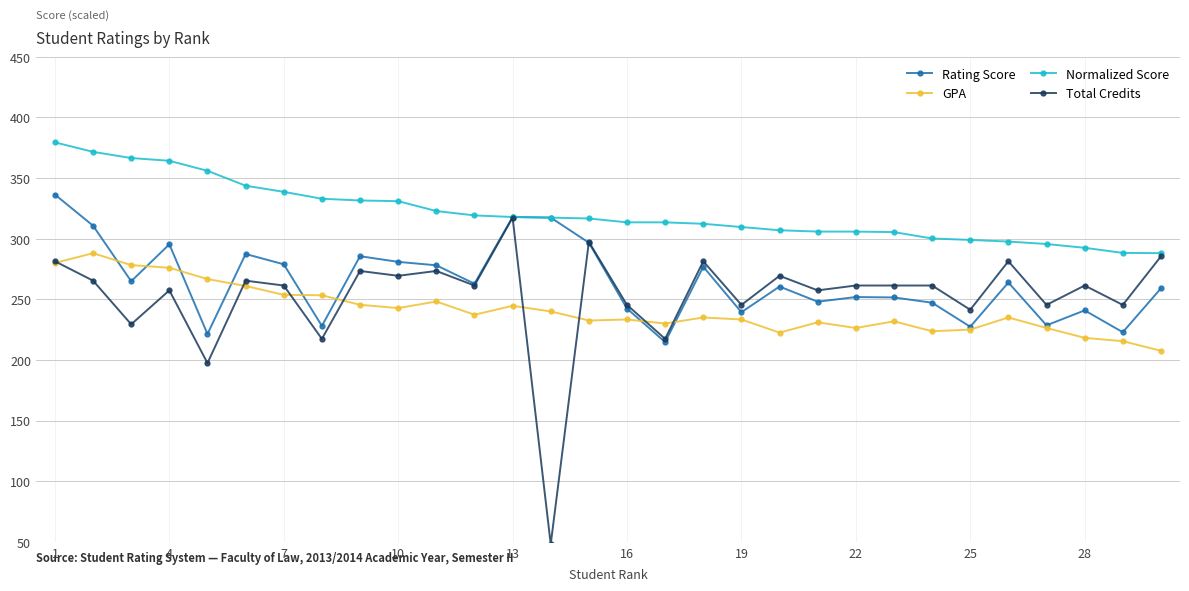

What is the average value of the Total Credits series?

252.5